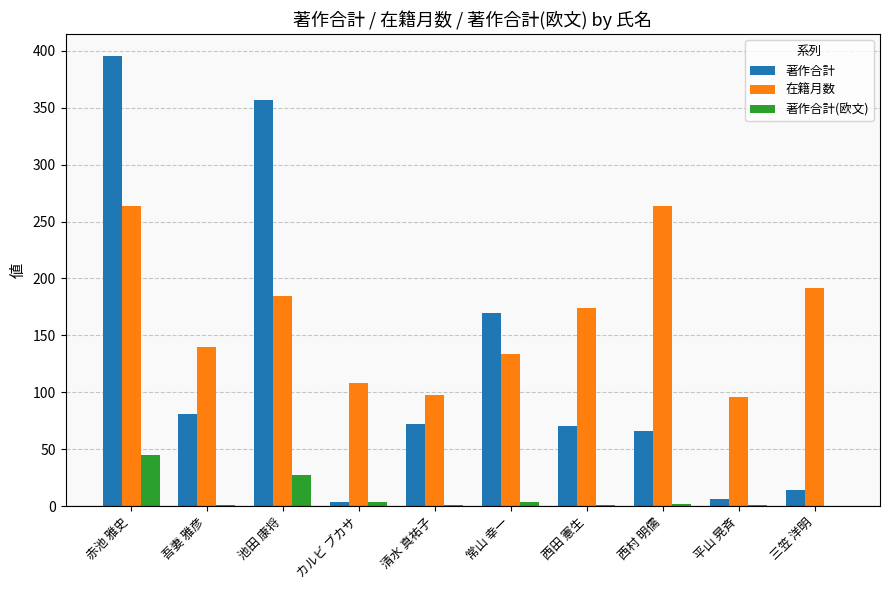

What is the sum of all 著作合計 values?

1235